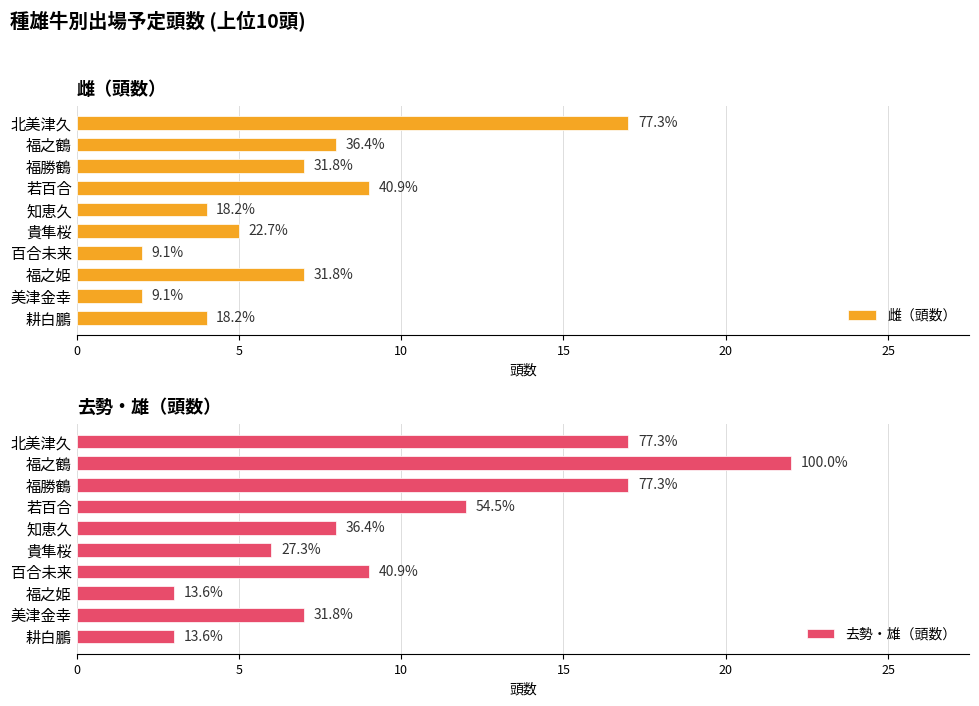

How many bars are there in each group?

2